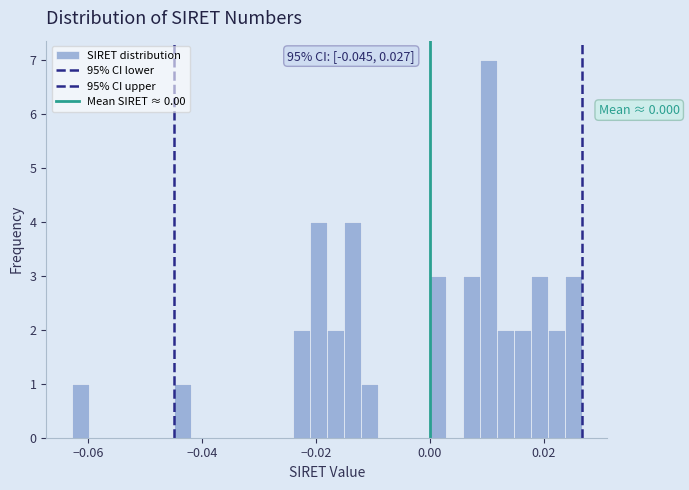

Around what value on the x-axis is the tallest bar? Give the approximate position of its centre, as read against the axis.

0.010